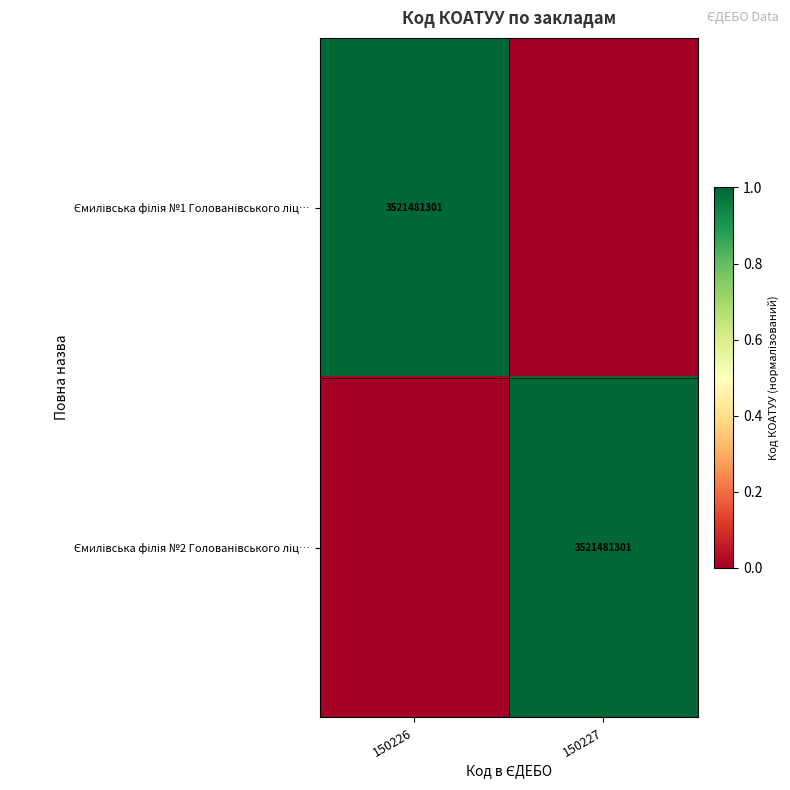

Rank the categories by Ємилівська філія №2 Голованівського ліц… value from lowest to highest.

150226, 150227